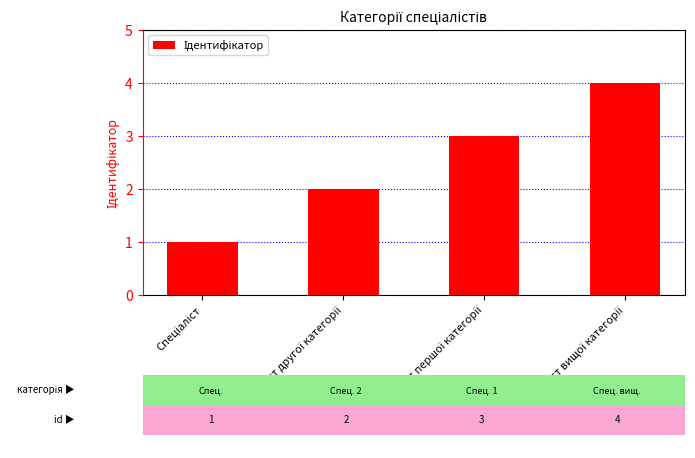

What is the sum of all values?

10